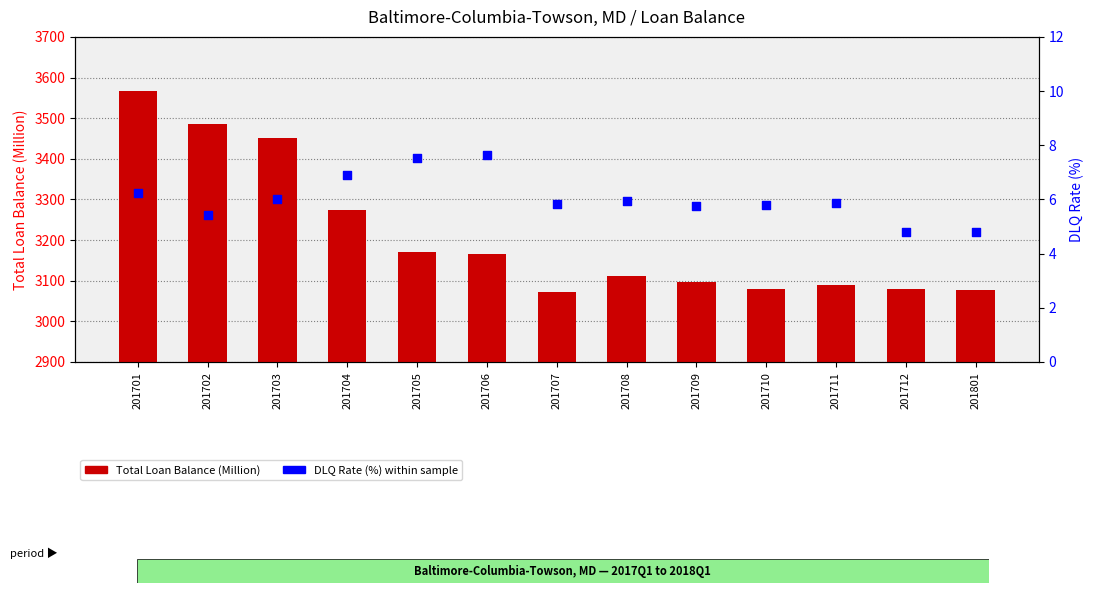

What is the total value across all series at 201704?

3282.0